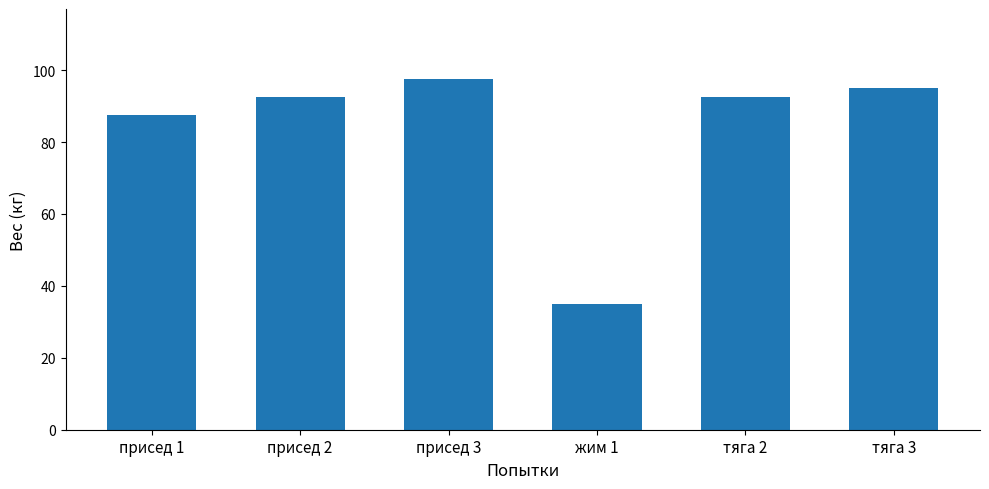

What is the label of the 3rd bar from the left?

присед 3